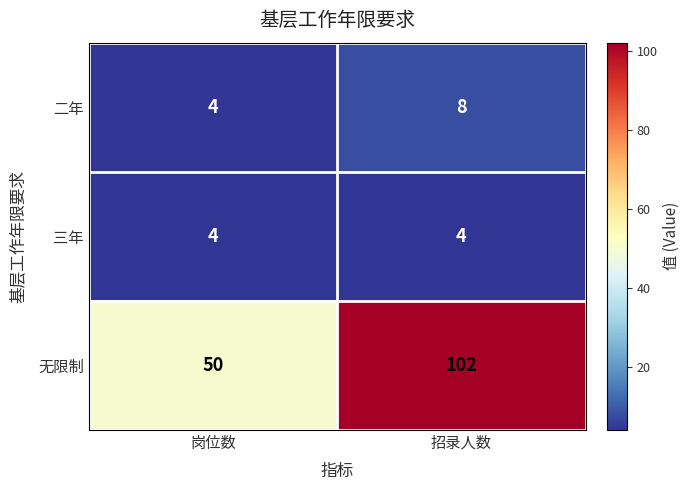

How many series are shown in this chart?

3